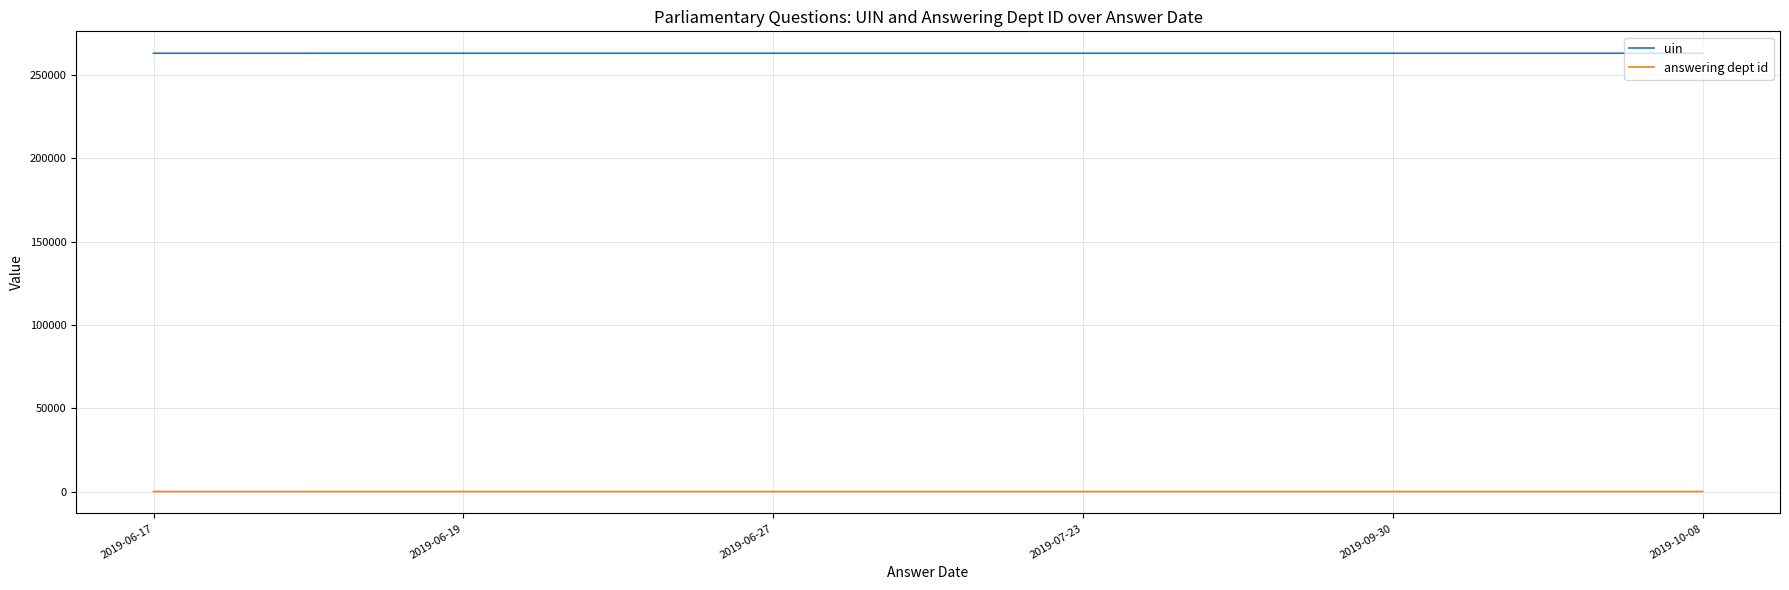

Is the value of answering dept id at 2019-09-30 greater than the value of uin at 2019-06-17?

No